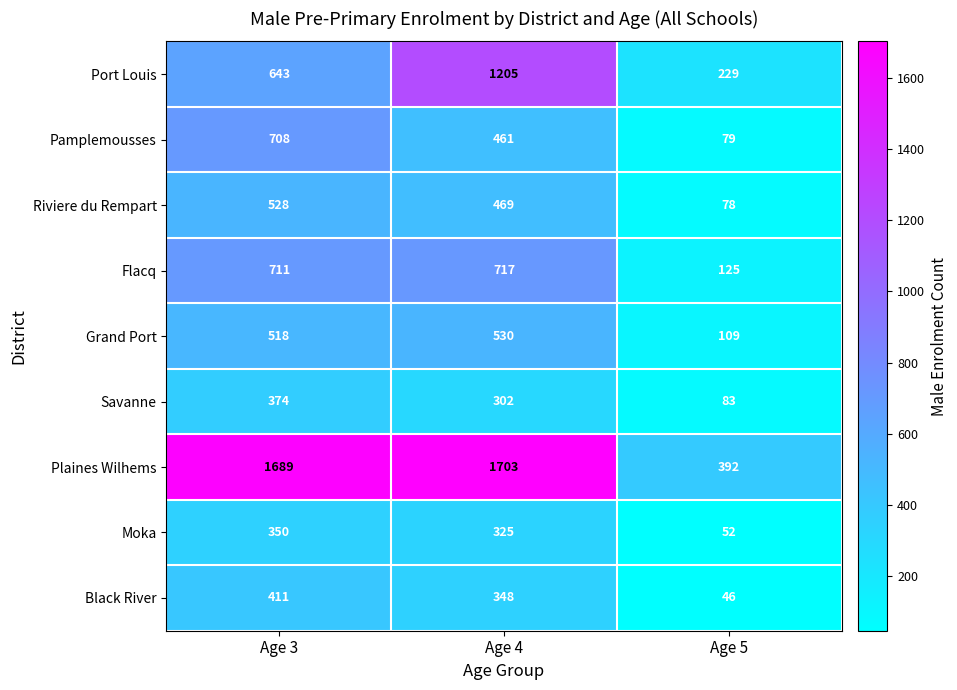

What is the difference between the highest and lowest values at Age 3?

1339